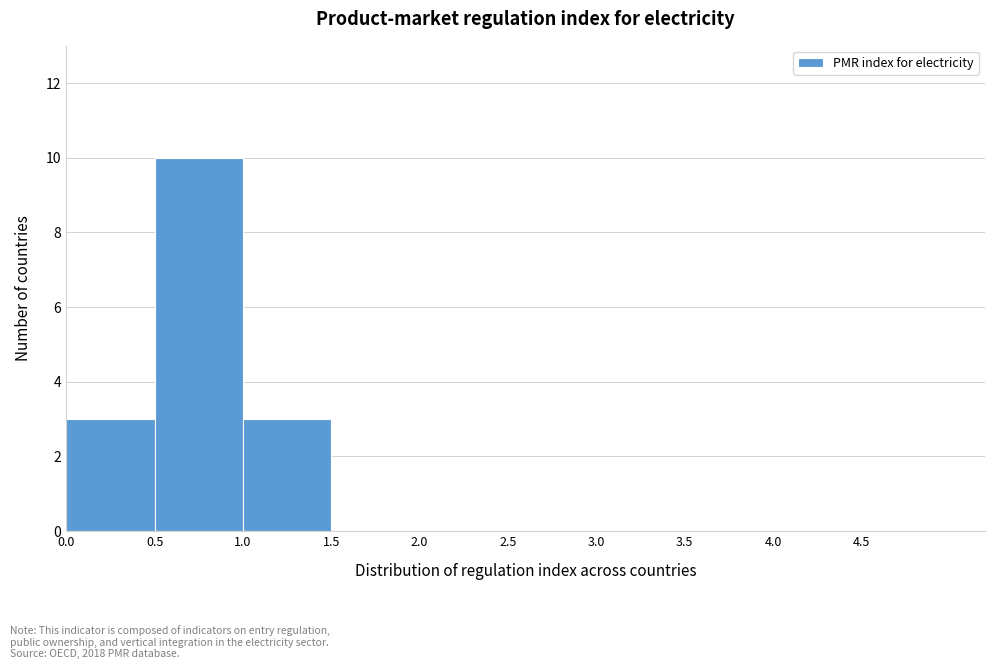

Which range on the x-axis has the tallest bar?

0.5 to 1.0